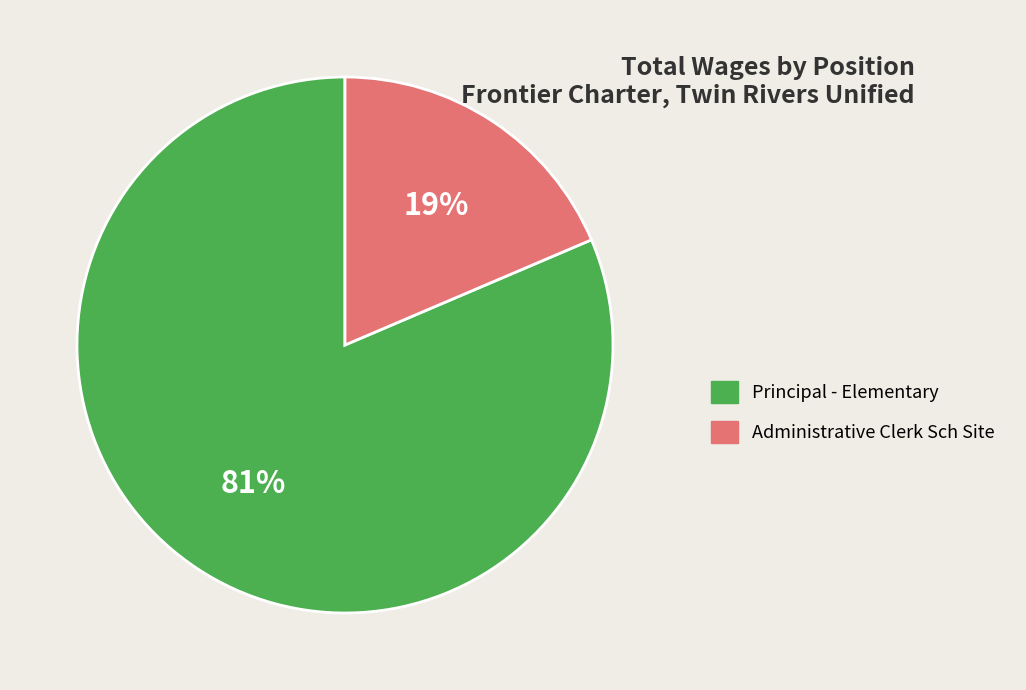

Between Principal - Elementary and Administrative Clerk Sch Site, which is larger?

Principal - Elementary